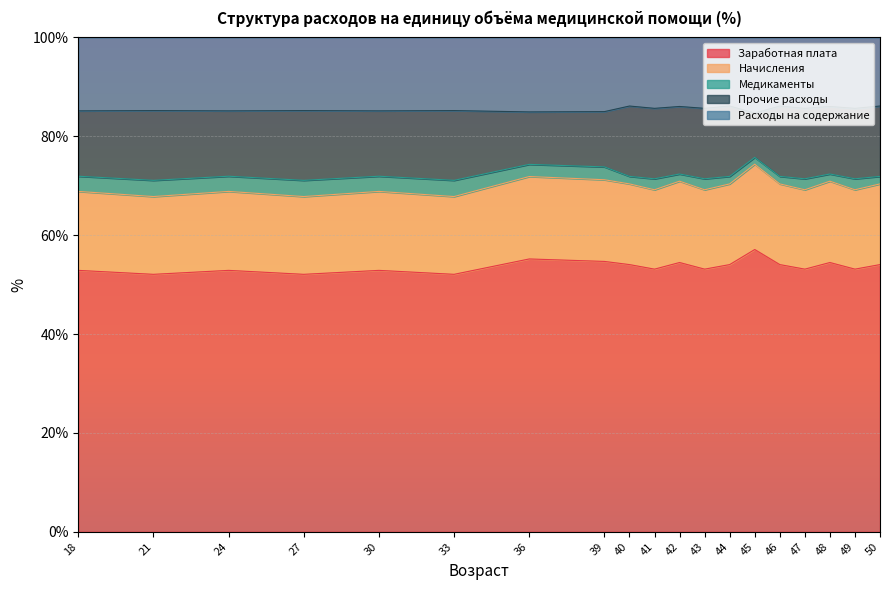

True or false: Заработная плата has a value of 20.8 at 50.

False